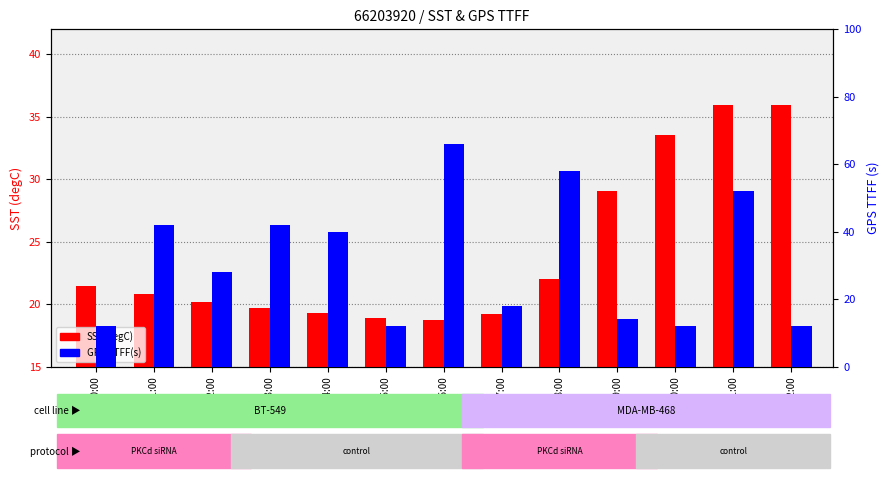

What is the smallest value displayed?

12.0